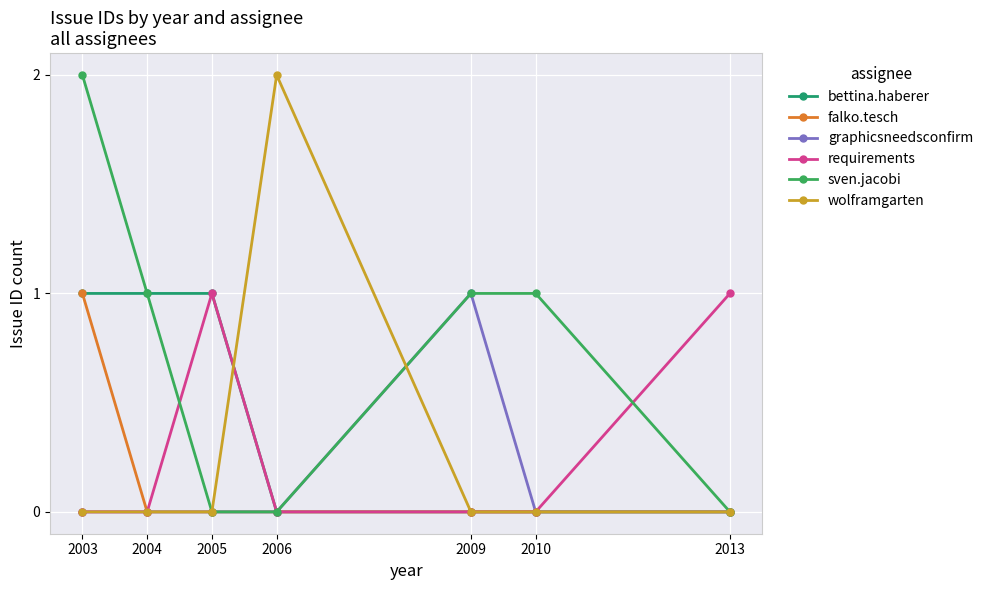

The wolframgarten series shows -1 at 2005. True or false?

False